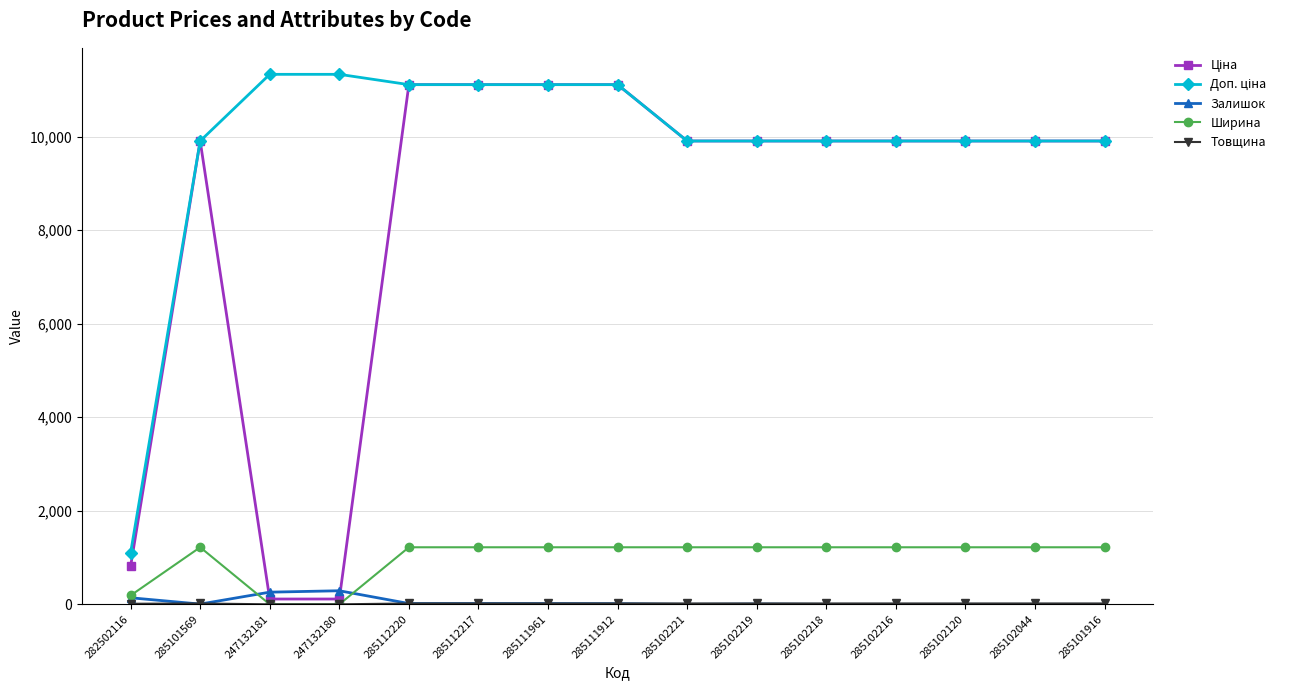

What is the label of the 13th point from the left?

285102120